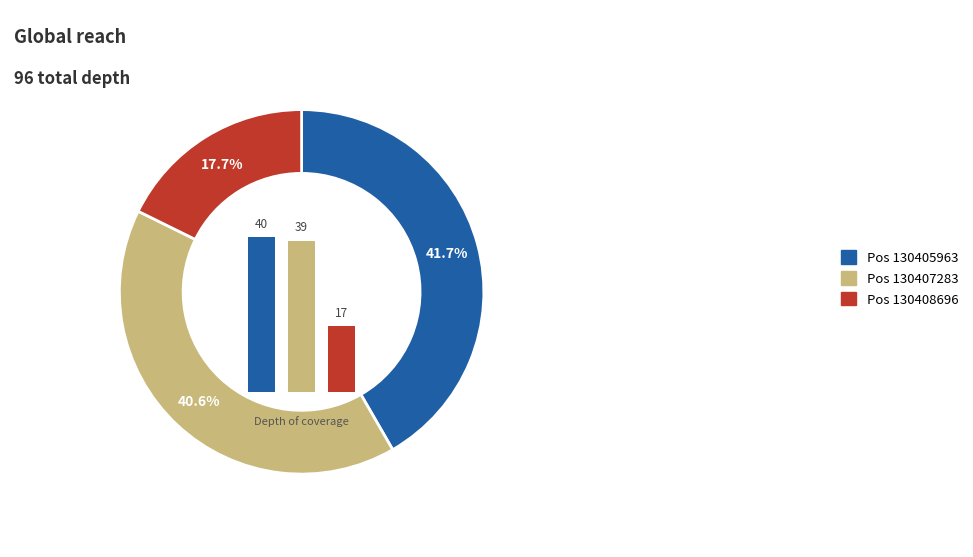

To the nearest percent, what percentage of the pie is 130408696?

18%